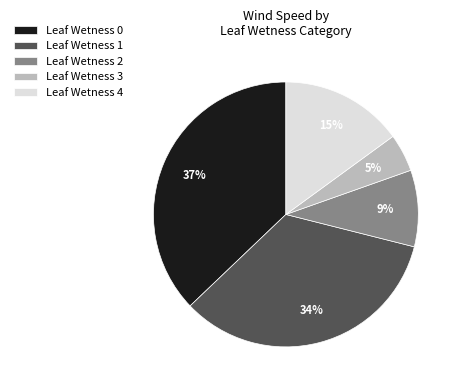

Which has a higher value, Leaf Wetness 0 or Leaf Wetness 3?

Leaf Wetness 0